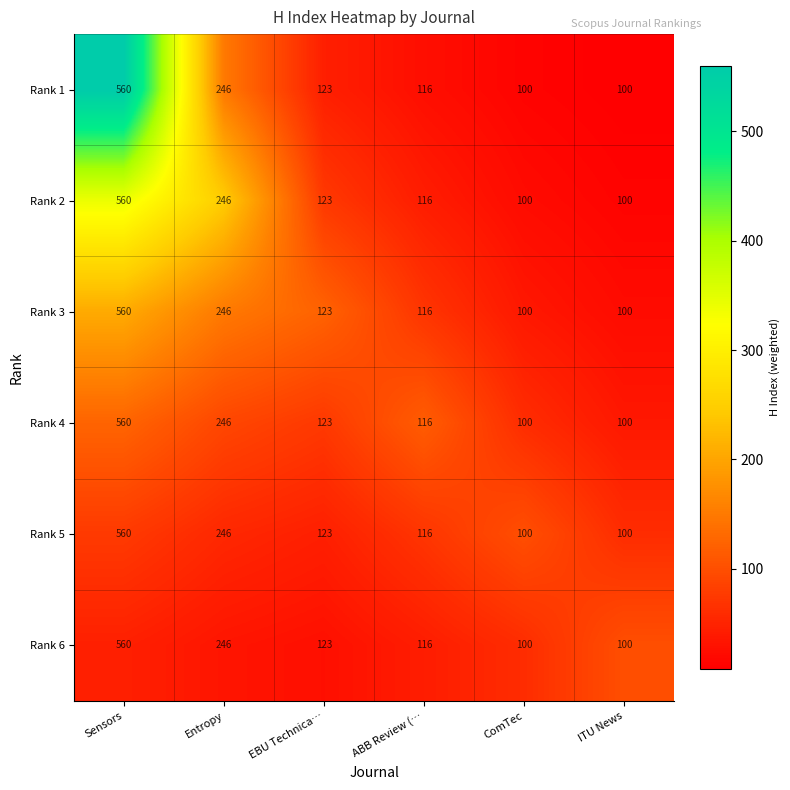

Which category has the highest value across all series?

Sensors